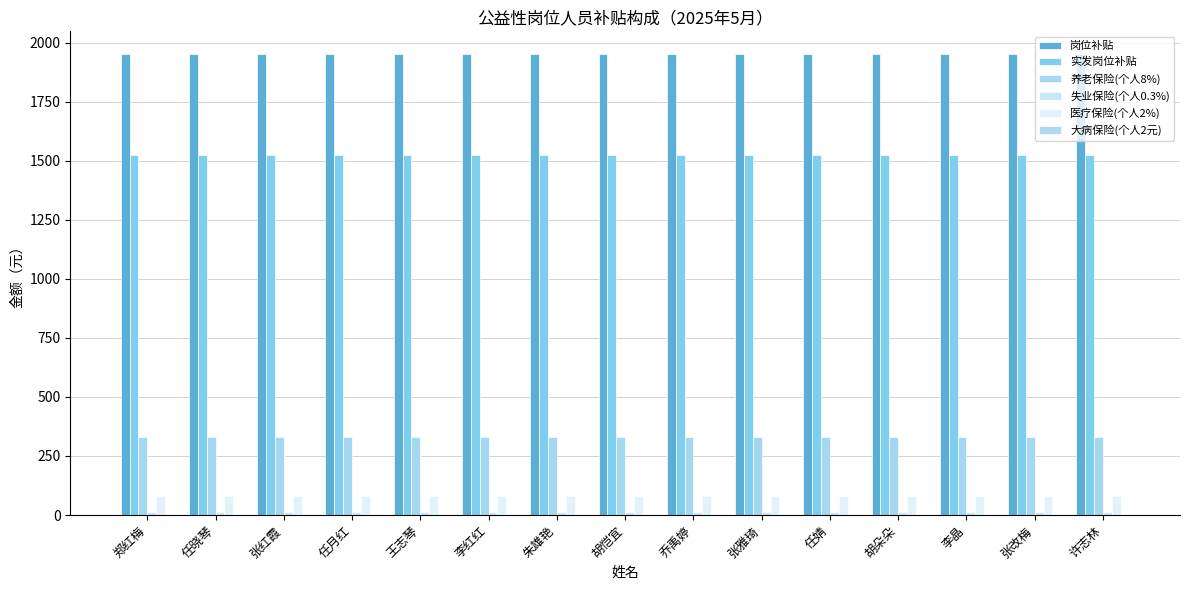

Reading left to right, what are all the values shown in this chart?

岗位补贴: 1950.0	1950.0	1950.0	1950.0	1950.0	1950.0	1950.0	1950.0	1950.0	1950.0	1950.0	1950.0	1950.0	1950.0	1950.0
实发岗位补贴: 1524.4	1524.4	1524.4	1524.4	1524.4	1524.4	1524.4	1524.4	1524.4	1524.4	1524.4	1524.4	1524.4	1524.4	1524.4
养老保险(个人8%): 329.0	329.0	329.0	329.0	329.0	329.0	329.0	329.0	329.0	329.0	329.0	329.0	329.0	329.0	329.0
失业保险(个人0.3%): 12.3	12.3	12.3	12.3	12.3	12.3	12.3	12.3	12.3	12.3	12.3	12.3	12.3	12.3	12.3
医疗保险(个人2%): 82.3	82.3	82.3	82.3	82.3	82.3	82.3	82.3	82.3	82.3	82.3	82.3	82.3	82.3	82.3
大病保险(个人2元): 2.0	2.0	2.0	2.0	2.0	2.0	2.0	2.0	2.0	2.0	2.0	2.0	2.0	2.0	2.0